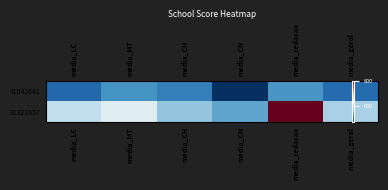

At which label does 31042641 first exceed 522?

media_MT